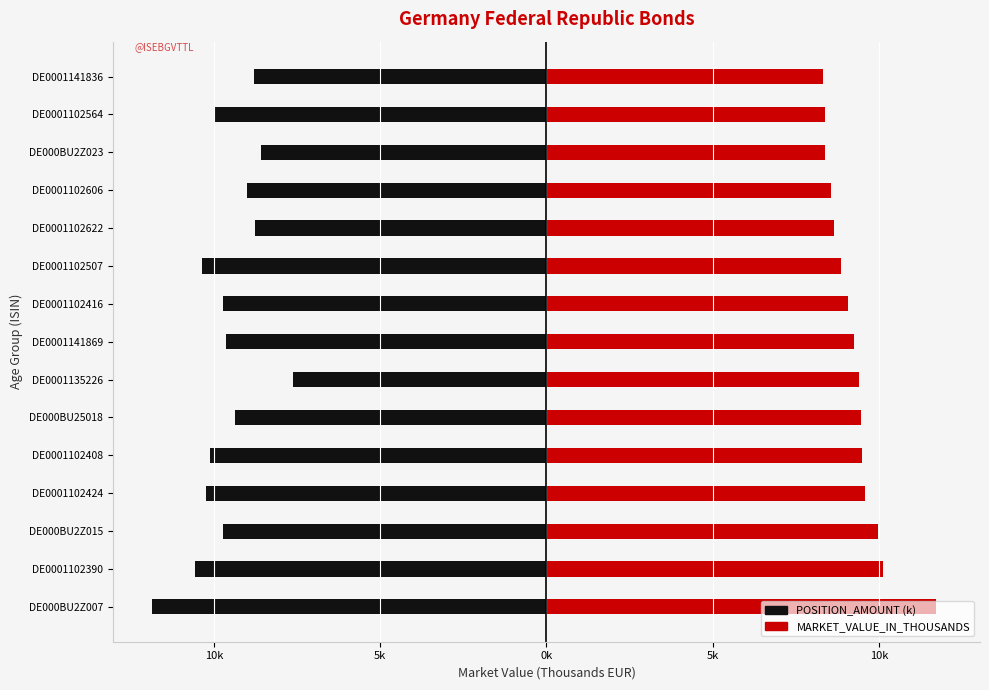

Between DE0001102390 and DE0001102507, which series saw the biggest shift?

MARKET_VALUE_IN_THOUSANDS